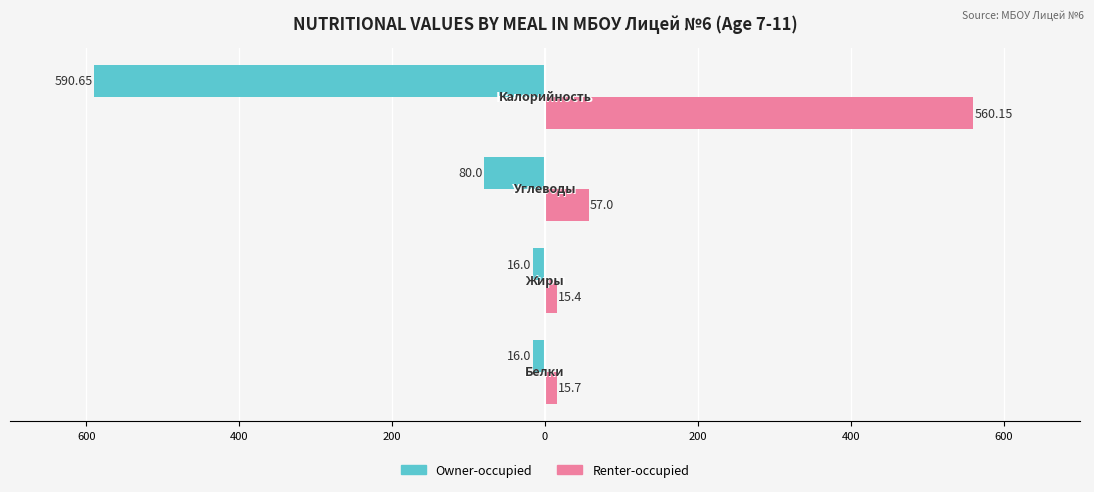

What is the minimum value shown in the chart?

-590.6